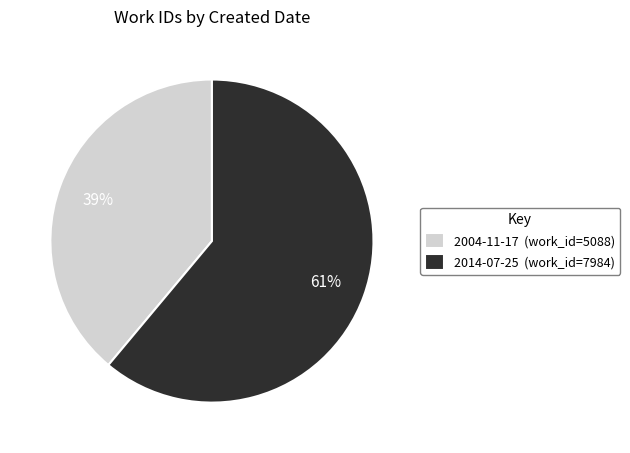

How many segments does this pie chart have?

2